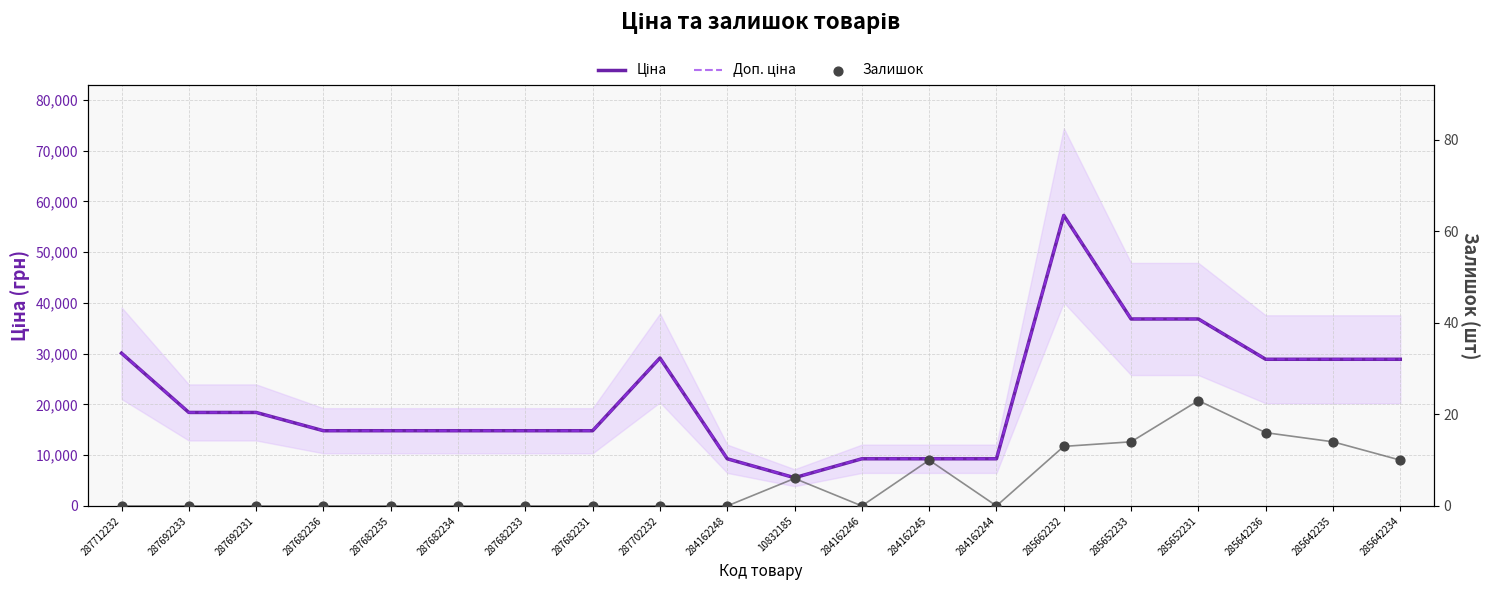

What are all the series names shown in the legend?

Ціна, Доп. ціна, Залишок